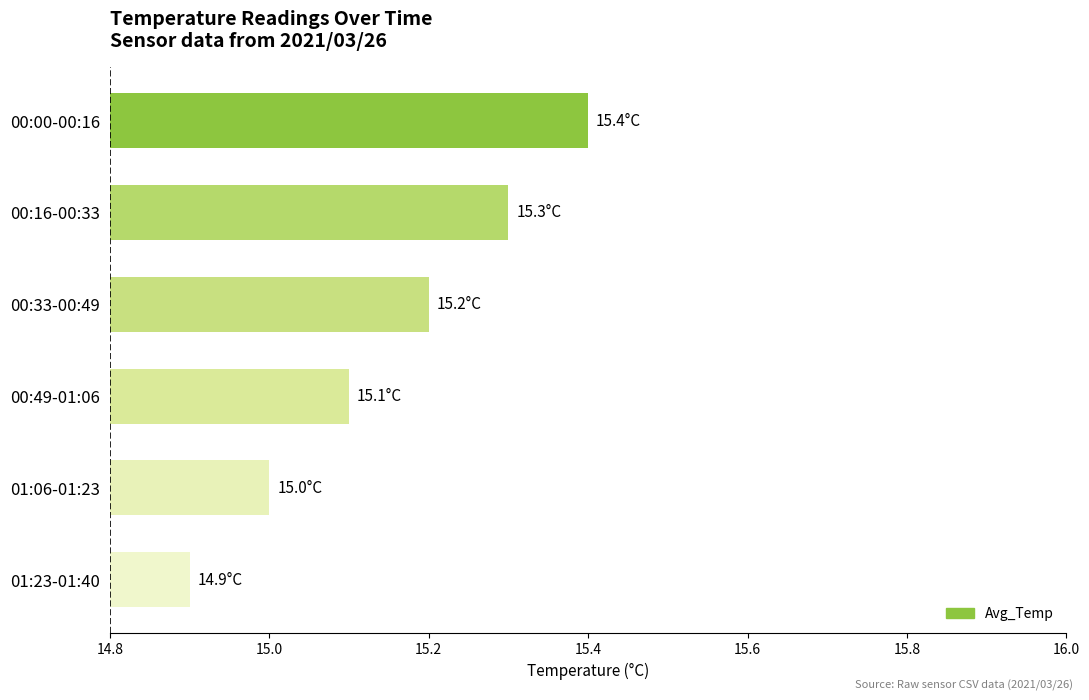

Where is the data nearest to the value 15?

01:06-01:23